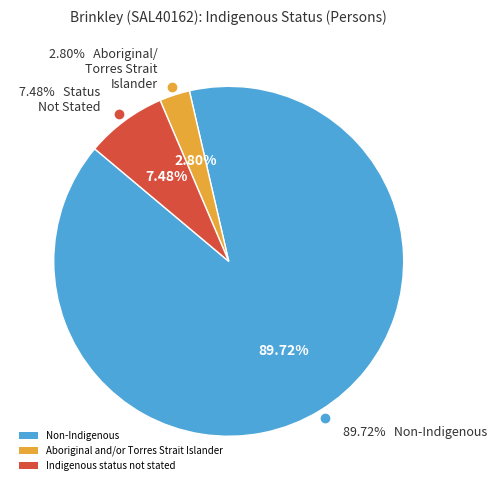

What is the smallest slice in the pie chart?

Aboriginal and/or Torres Strait Islander